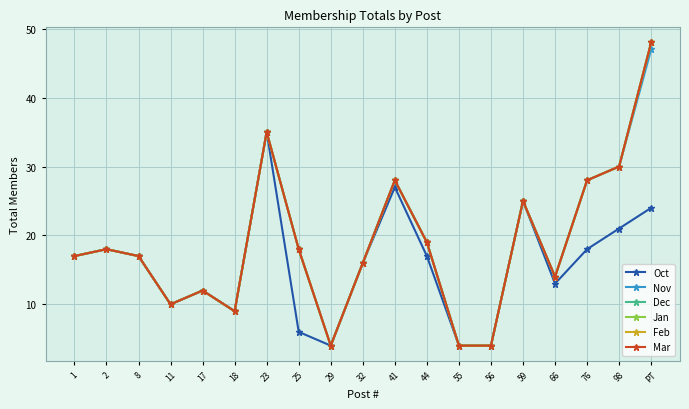

True or false: Feb and Jan cross at least once.

False